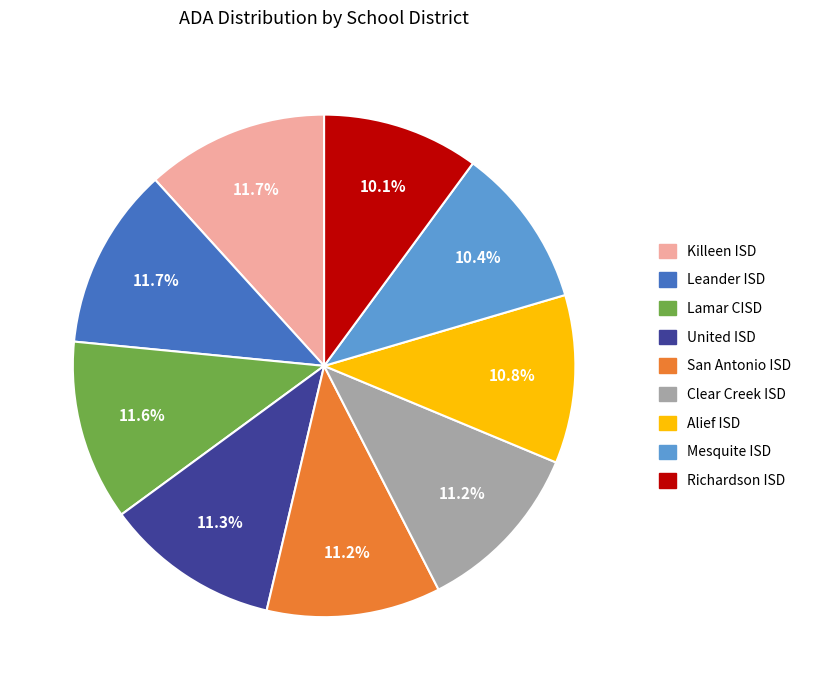

Approximately how many times larger is the value at Leander ISD compared to Killeen ISD?

1.0